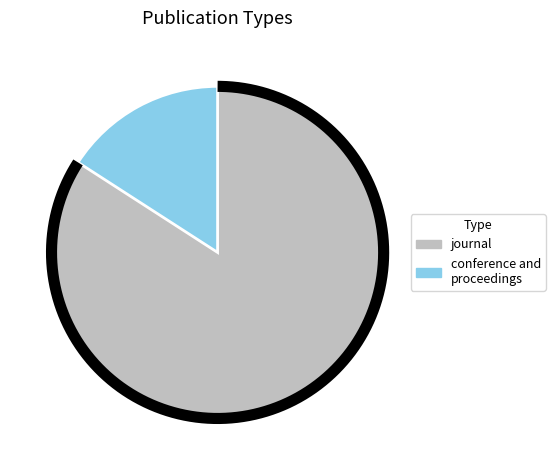

To the nearest percent, what is the difference between the conference and proceedings and journal slice percentages?

68%